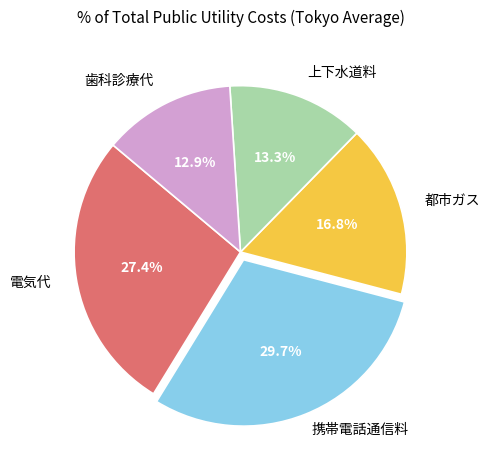

Is there a majority slice in this chart?

No